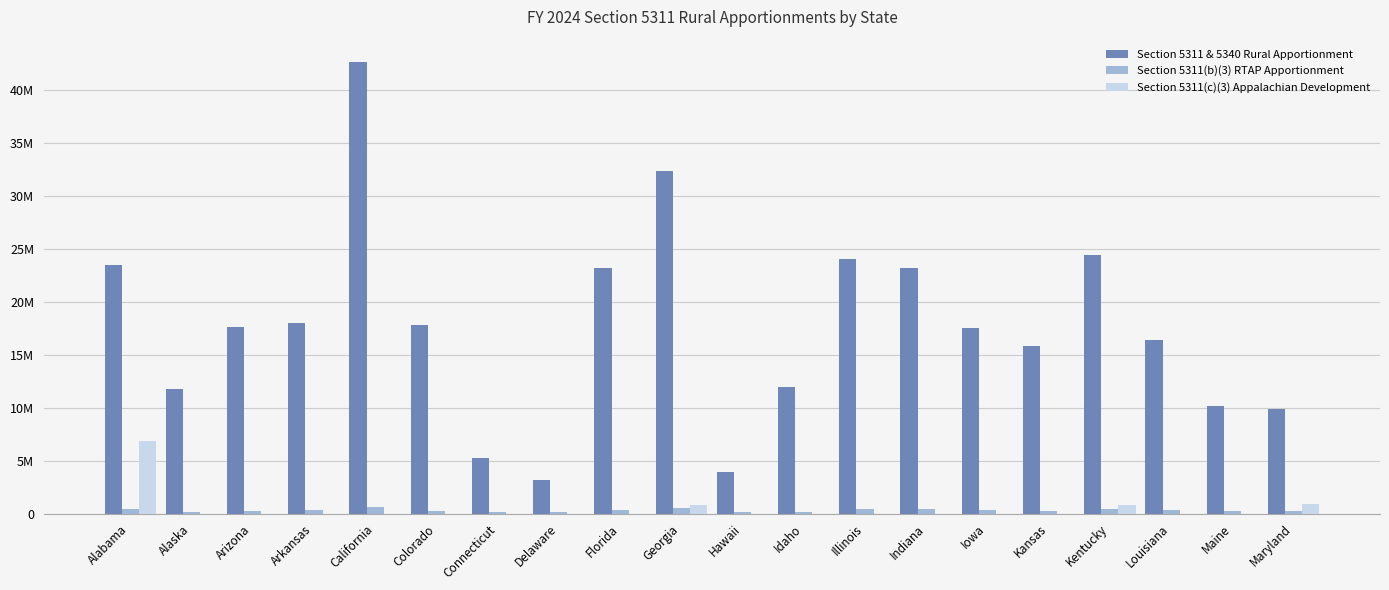

What are all the series names shown in the legend?

Section 5311 & 5340 Rural Apportionment, Section 5311(b)(3) RTAP Apportionment, Section 5311(c)(3) Appalachian Development